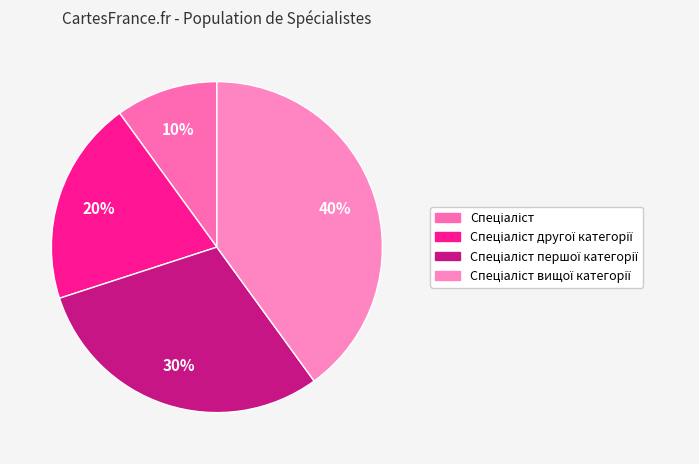

Rank the categories by value from lowest to highest.

Спеціаліст, Спеціаліст другої категорії, Спеціаліст першої категорії, Спеціаліст вищої категорії